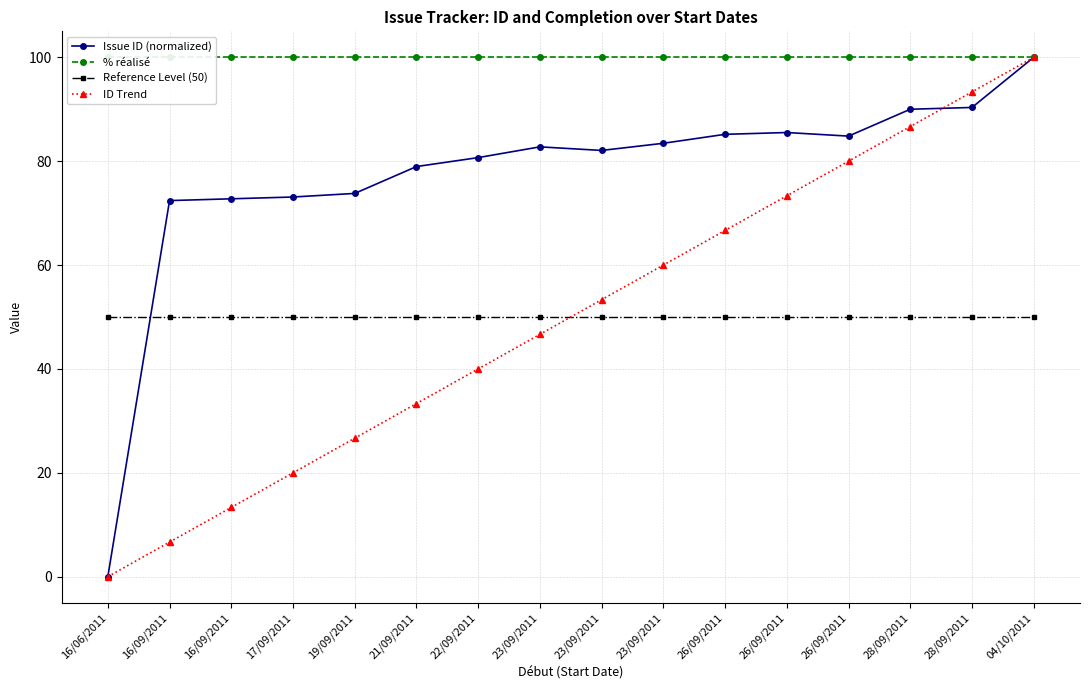

Rank the categories by ID Trend value from lowest to highest.

16/06/2011, 16/09/2011, 16/09/2011, 17/09/2011, 19/09/2011, 21/09/2011, 22/09/2011, 23/09/2011, 23/09/2011, 23/09/2011, 26/09/2011, 26/09/2011, 26/09/2011, 28/09/2011, 28/09/2011, 04/10/2011